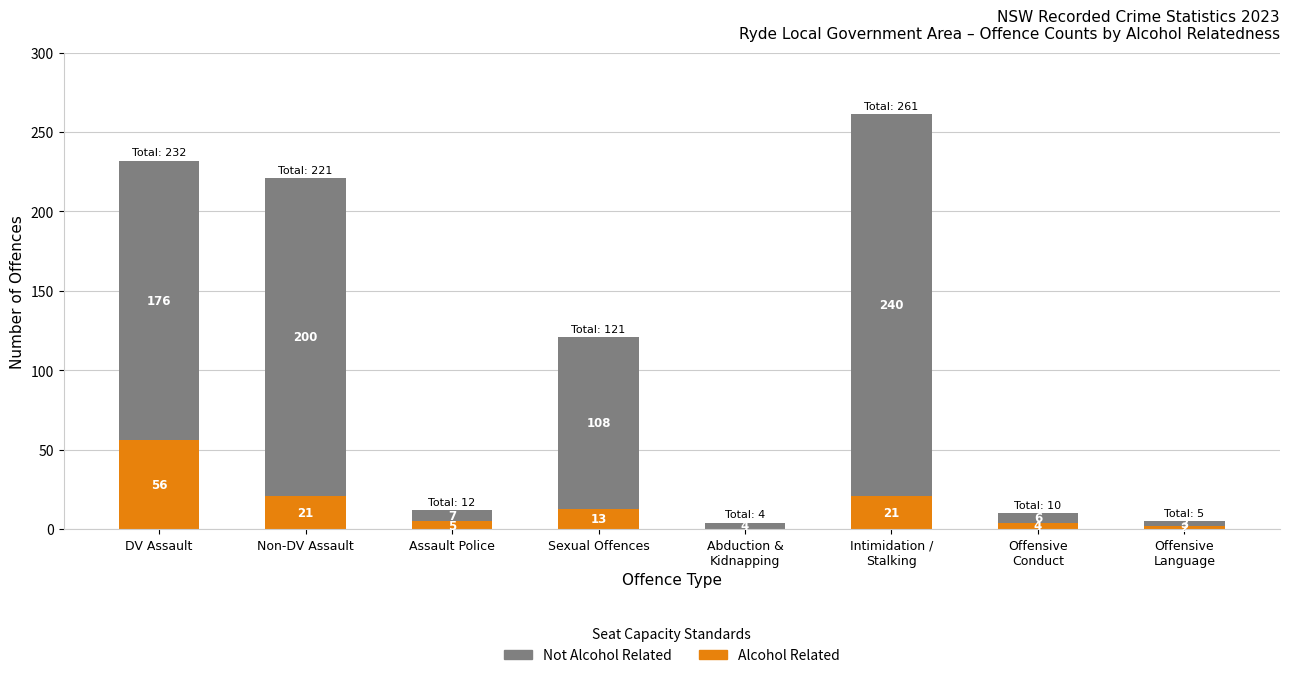

At which label does Alcohol Related first exceed 13?

DV Assault